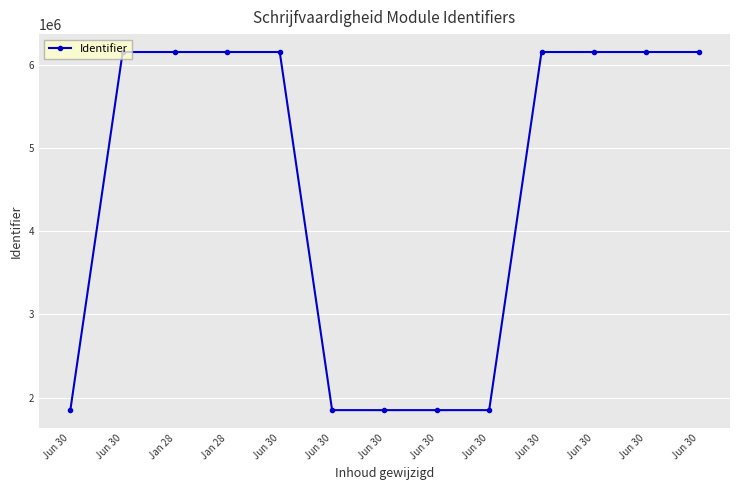

What is the change in value from Jun 30 to Jun 30?

+4299516